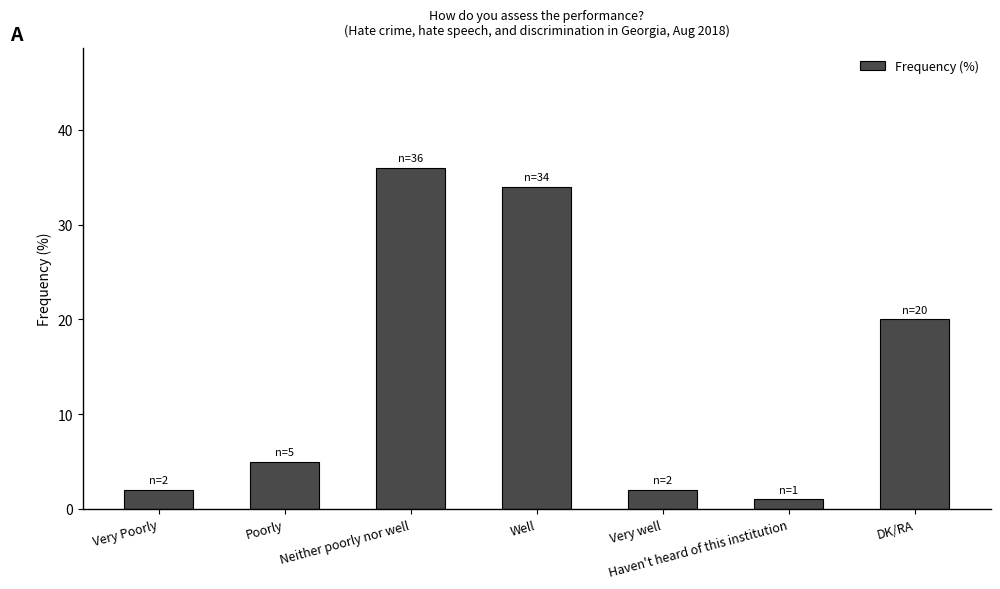

Approximately how many times larger is the value at Well compared to Very Poorly?

17.0